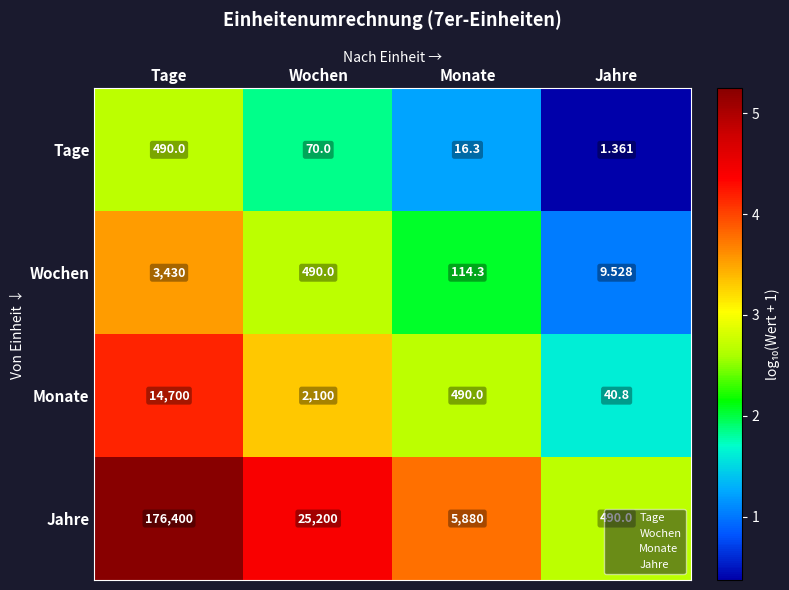

Between Monate and Jahre, which series saw the biggest shift?

Jahre